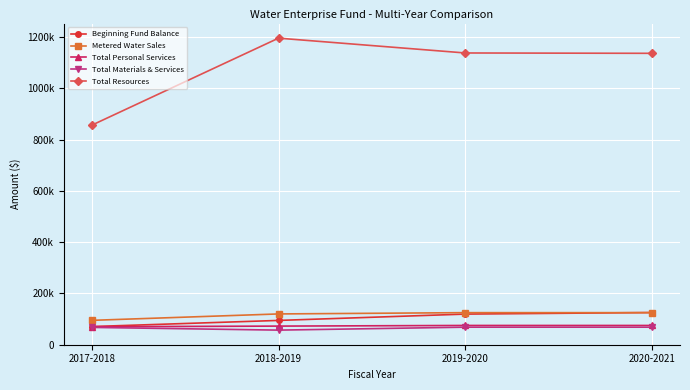

What position from the right is 2017-2018?

4